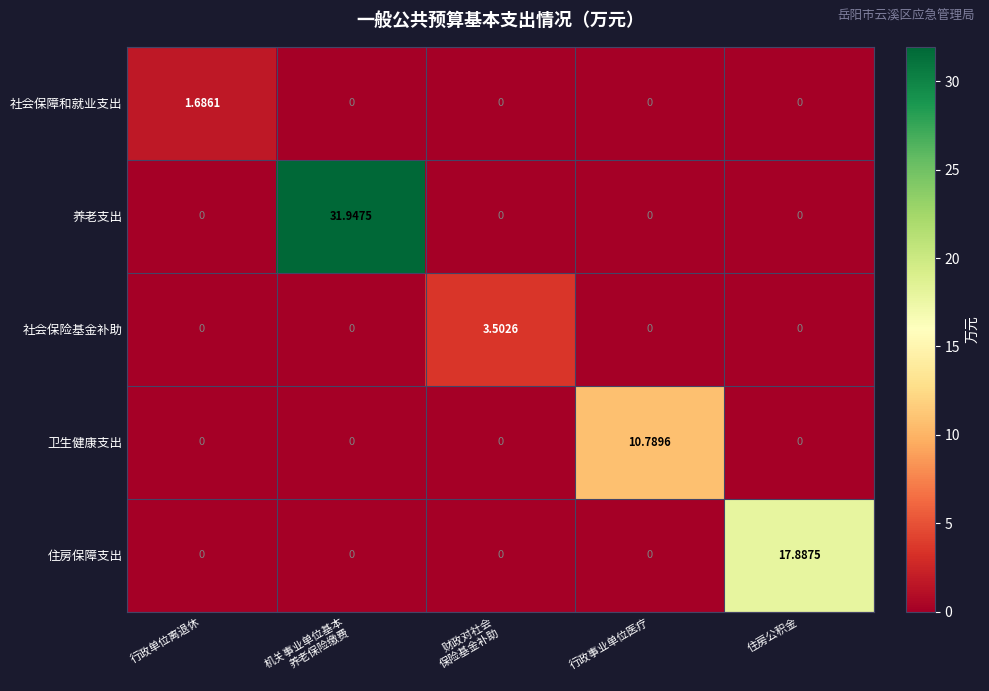

List the series in order of their peak value, highest first.

养老支出, 住房保障支出, 卫生健康支出, 社会保险基金补助, 社会保障和就业支出